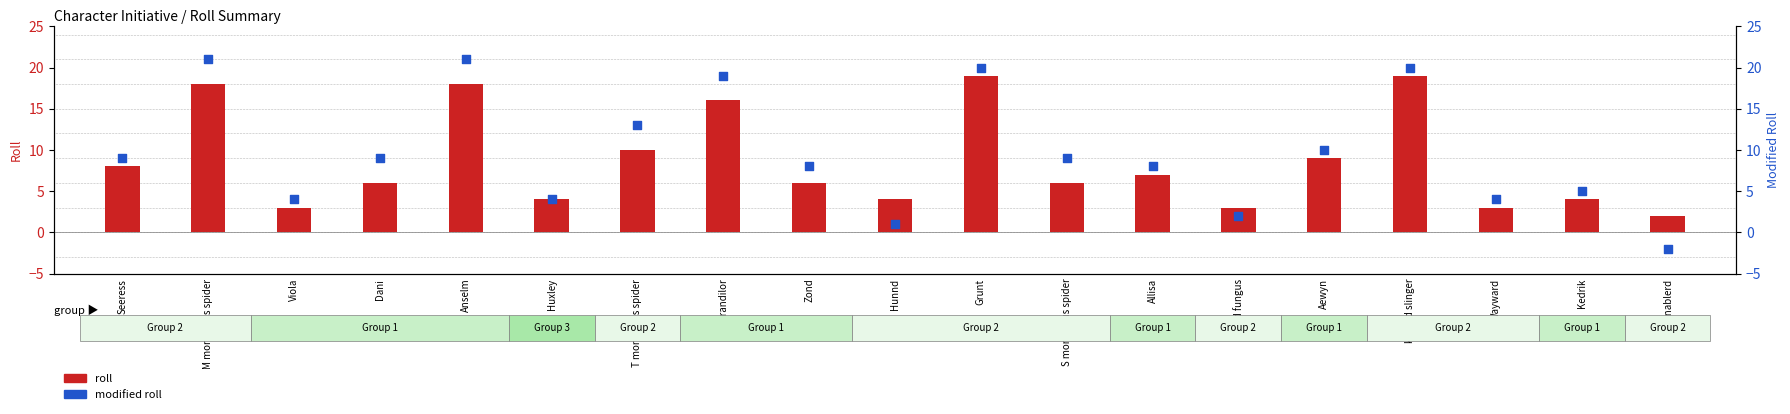

Which series has the largest total across all categories?

Modified Roll